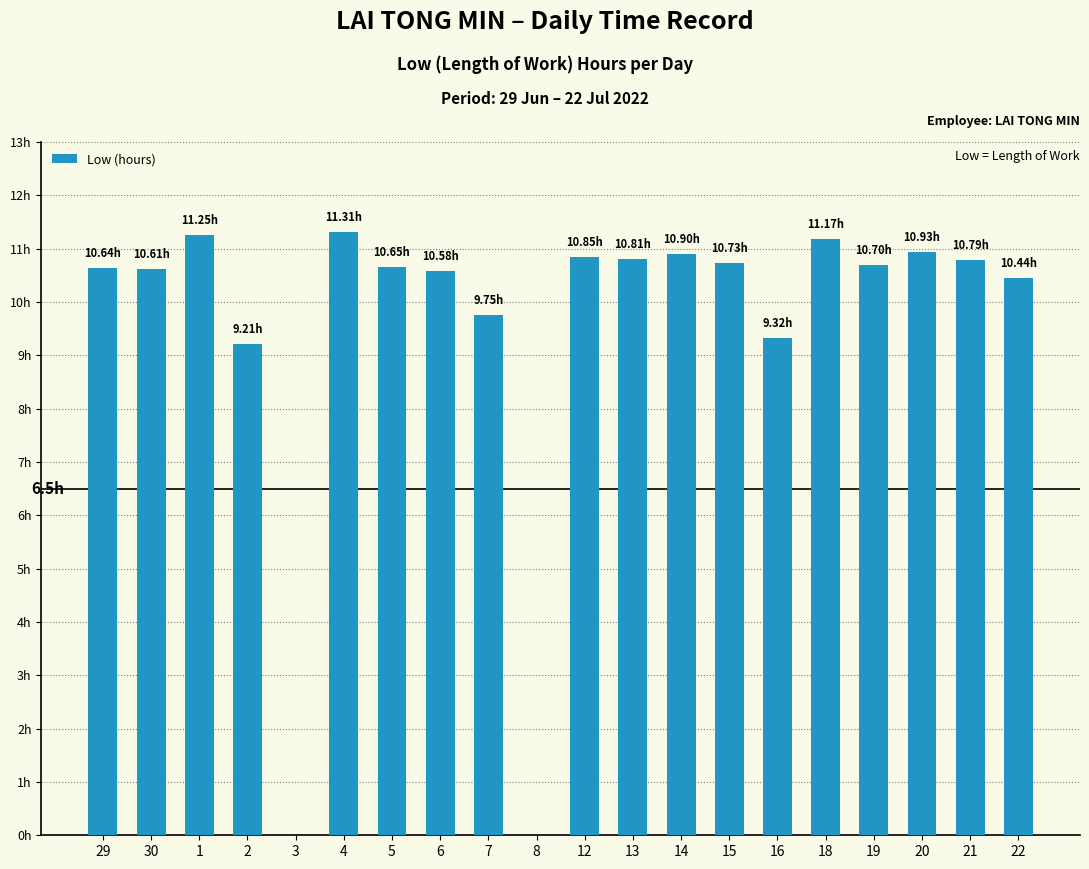

Are the bars horizontal?

No